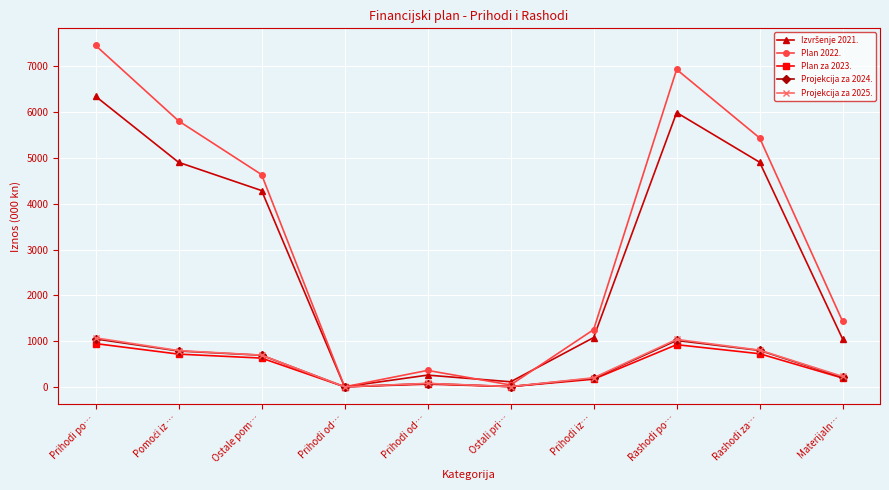

At which category does Projekcija za 2024. reach its first local valley?

Prihodi od…